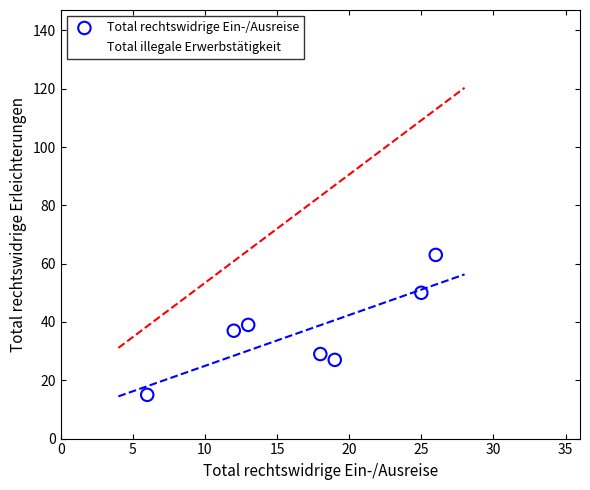

Which series has the largest Y range (max minus min)?

Total illegale Erwerbstätigkeit